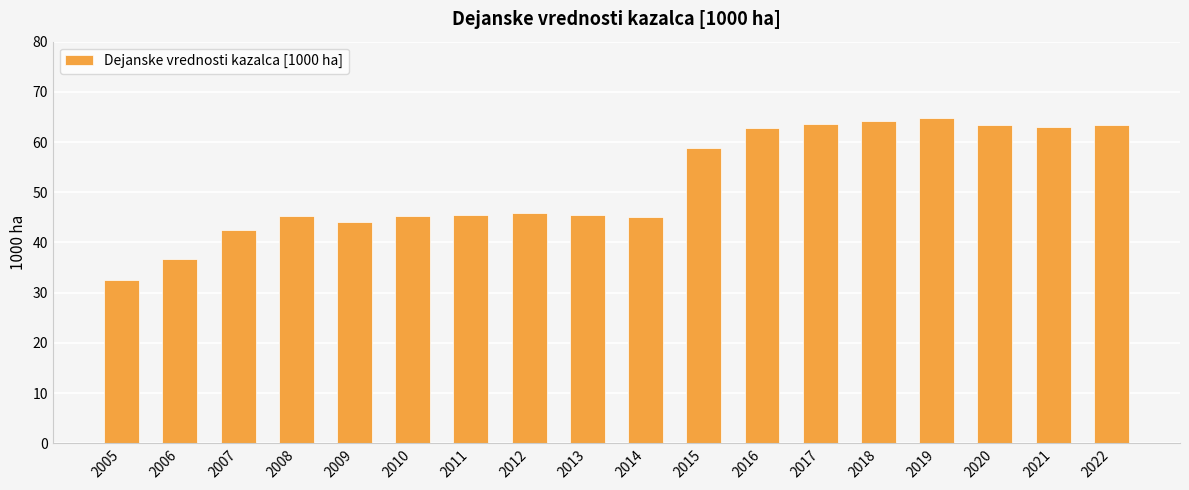

What is the difference between the values at 2017 and 2008?

18.3